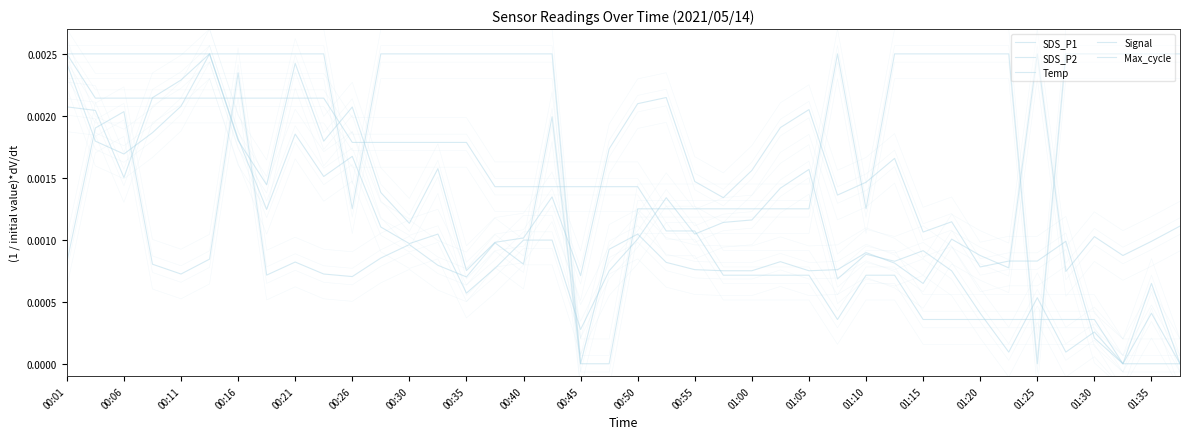

At which category does SDS_P2 reach its first local peak?

00:26